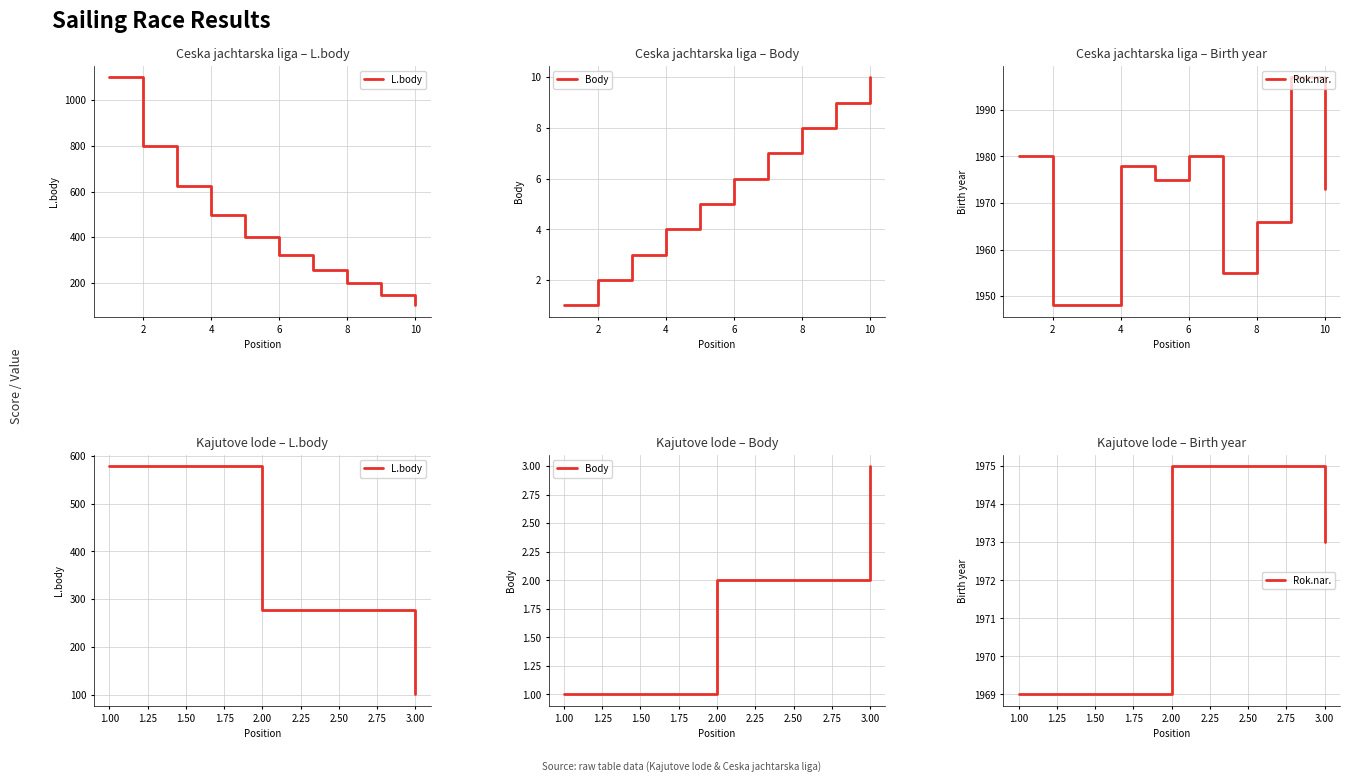

At which label is Body closest to 2?

2